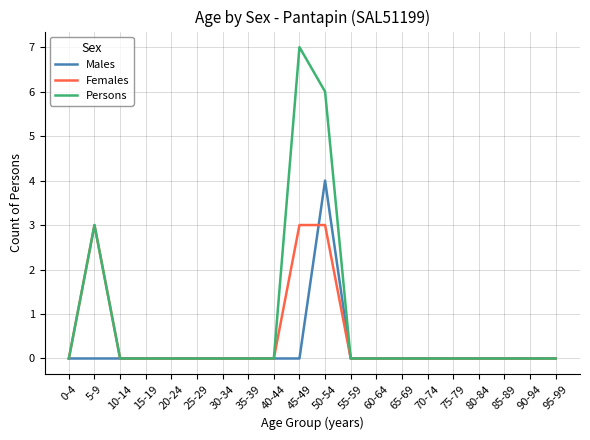

Rank the series by their average value, from highest to lowest.

Persons, Females, Males